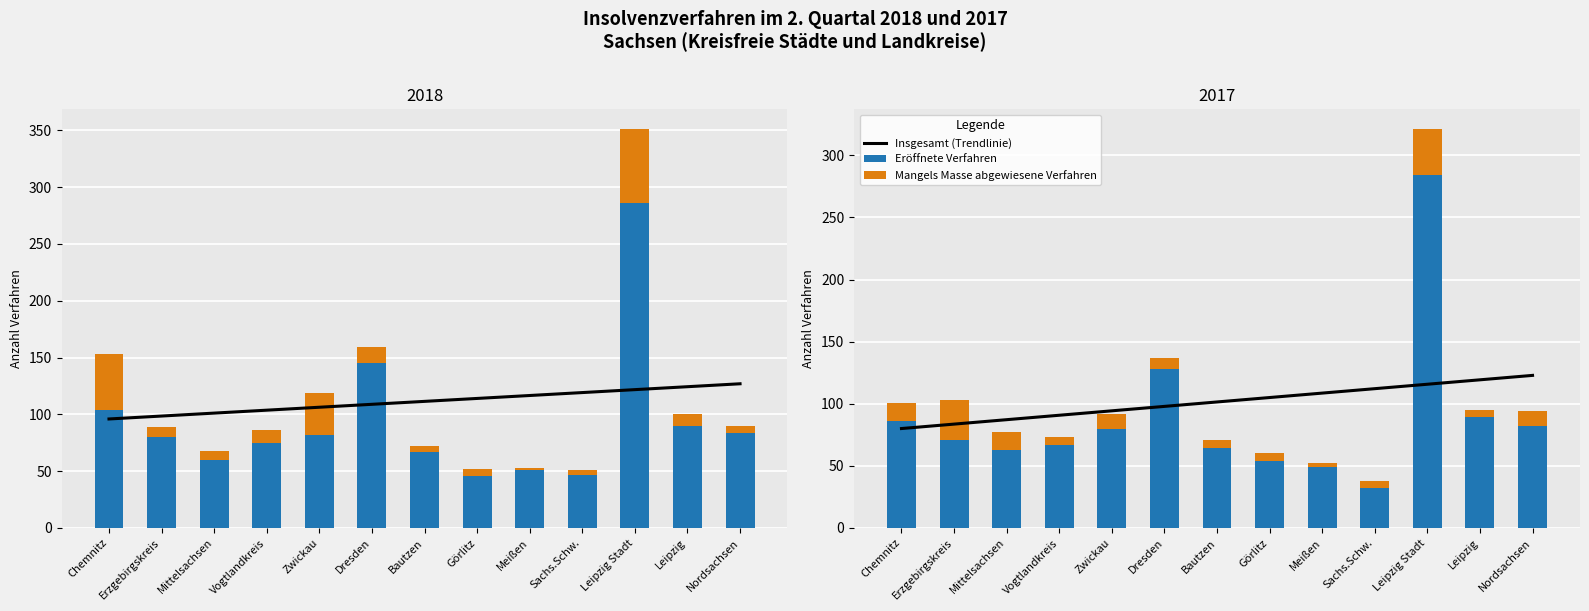

Which series has the widest spread of values?

Eröffnete Verfahren